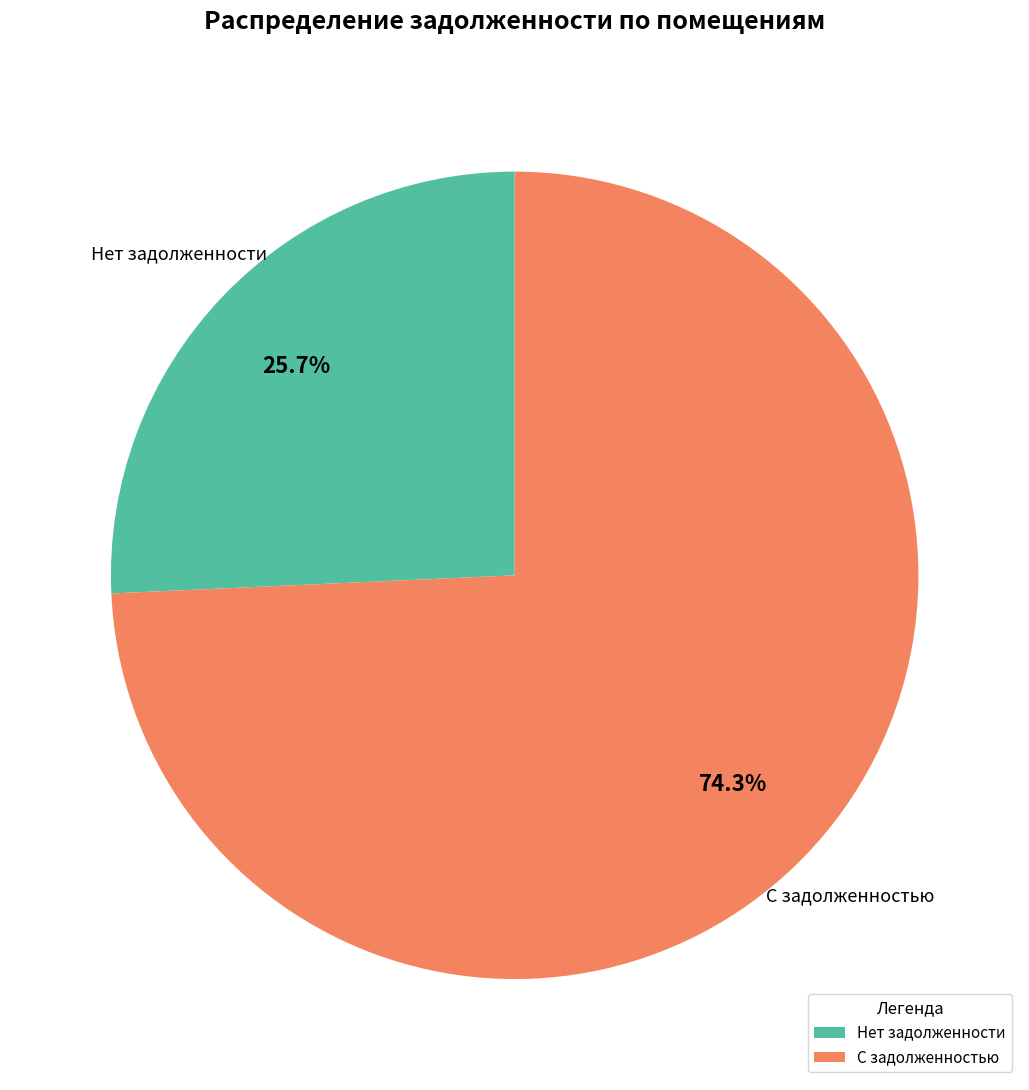

Is there a majority slice in this chart?

Yes